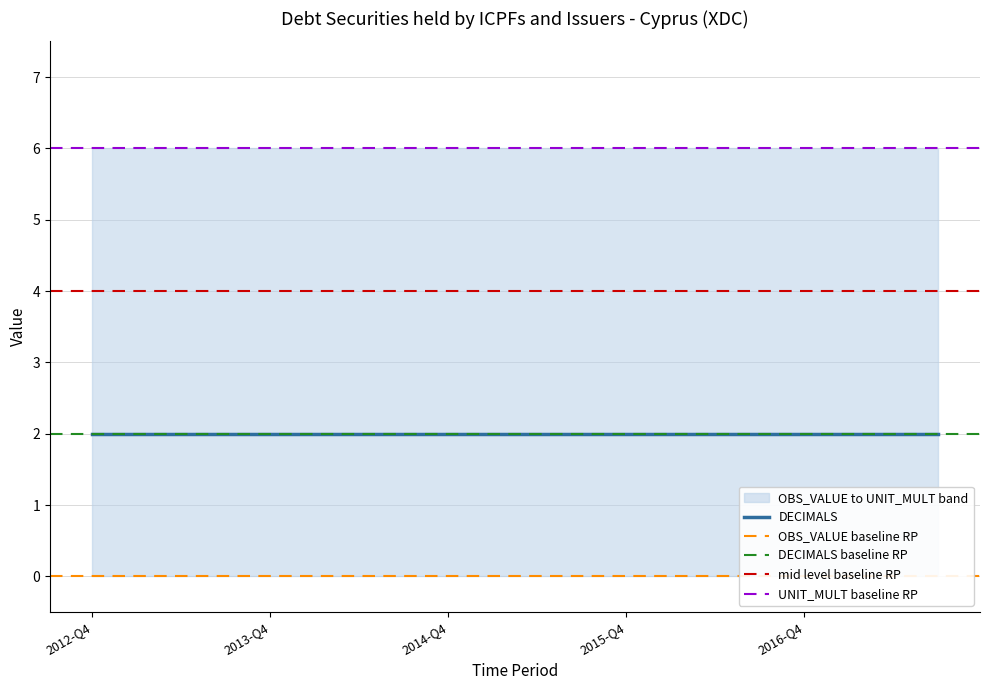

At which category is the sum across all series the highest?

2012-Q4